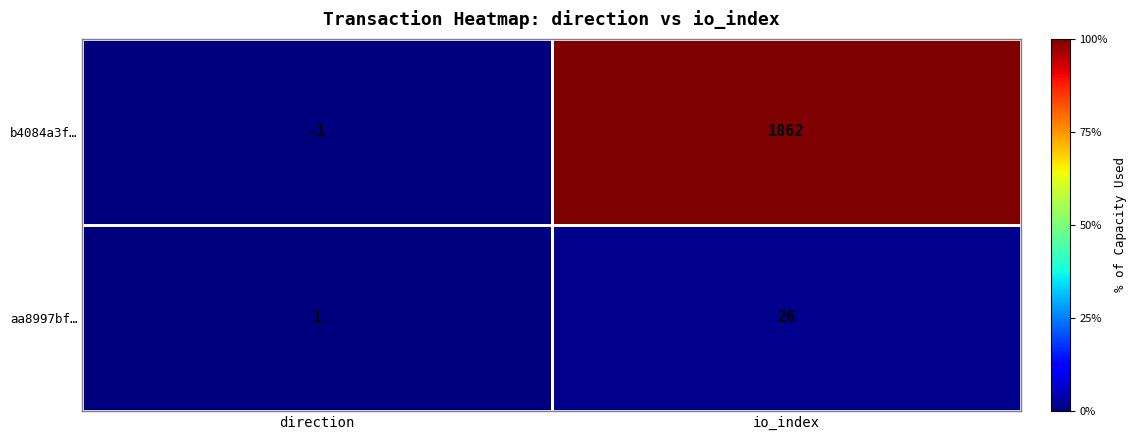

What is the difference between the b4084a3f… values at io_index and direction?

1863